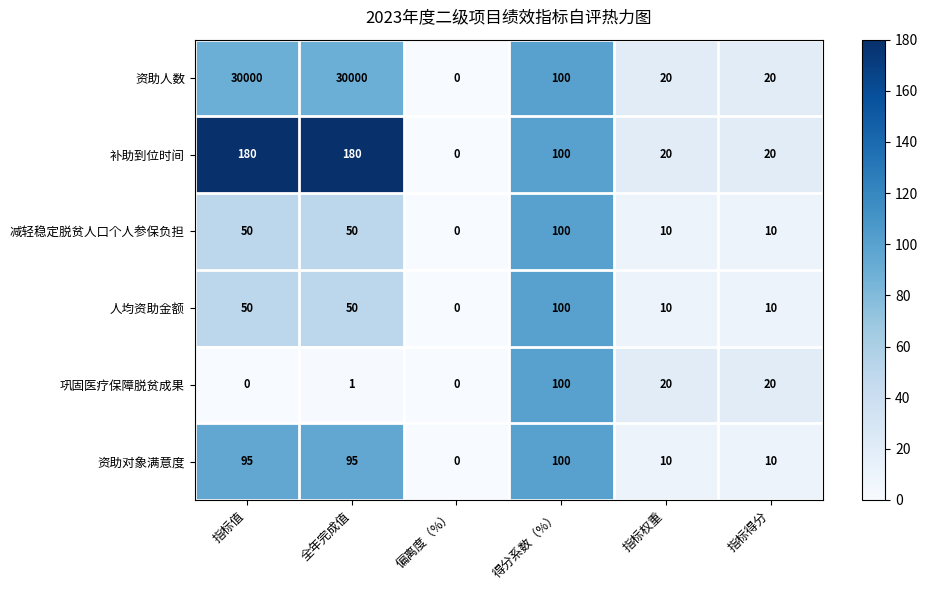

The 补助到位时间 series shows 20 at 指标得分. True or false?

True